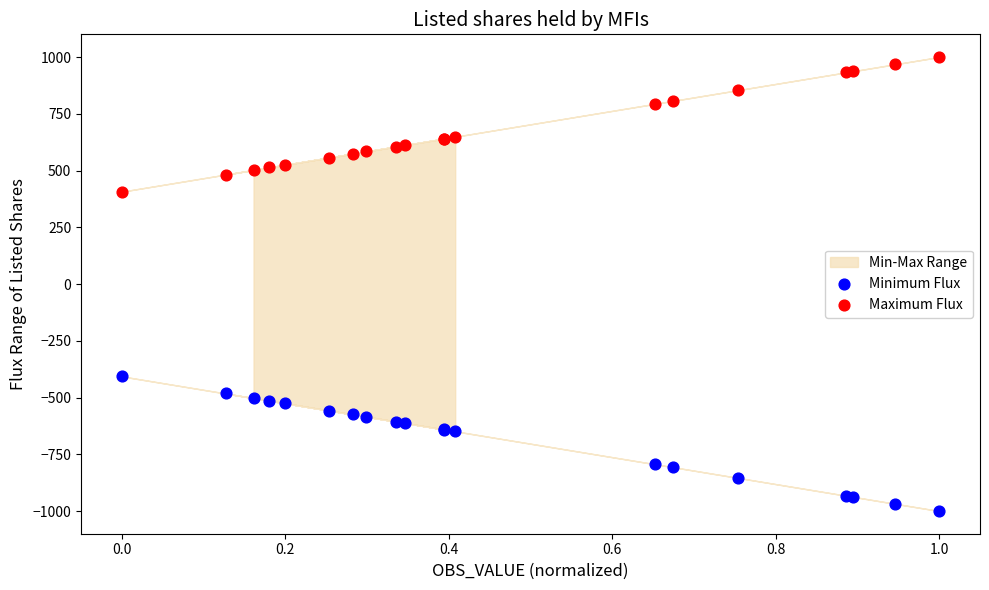

What is the X range (max minus min) for the scatter plot?

1.0